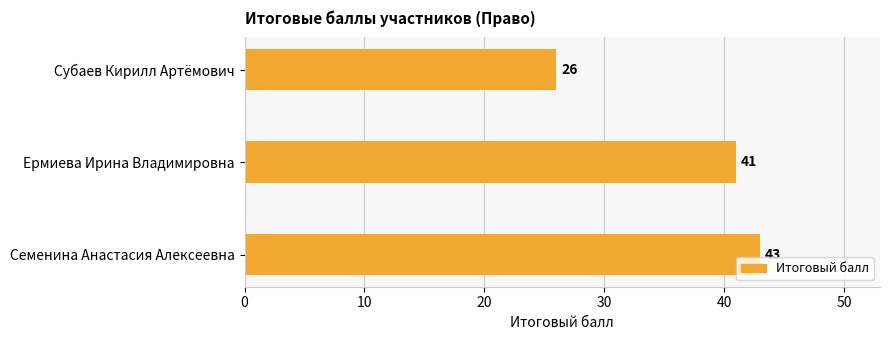

Approximately how many times larger is the value at Ермиева Ирина Владимировна compared to Семенина Анастасия Алексеевна?

1.0